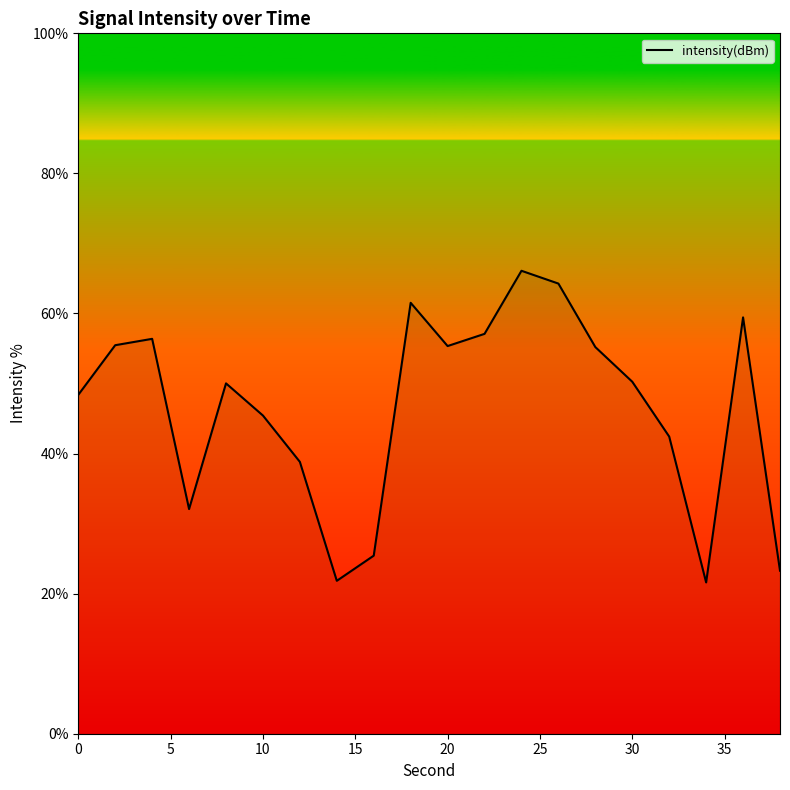

What is the maximum value shown in the chart?

66.1